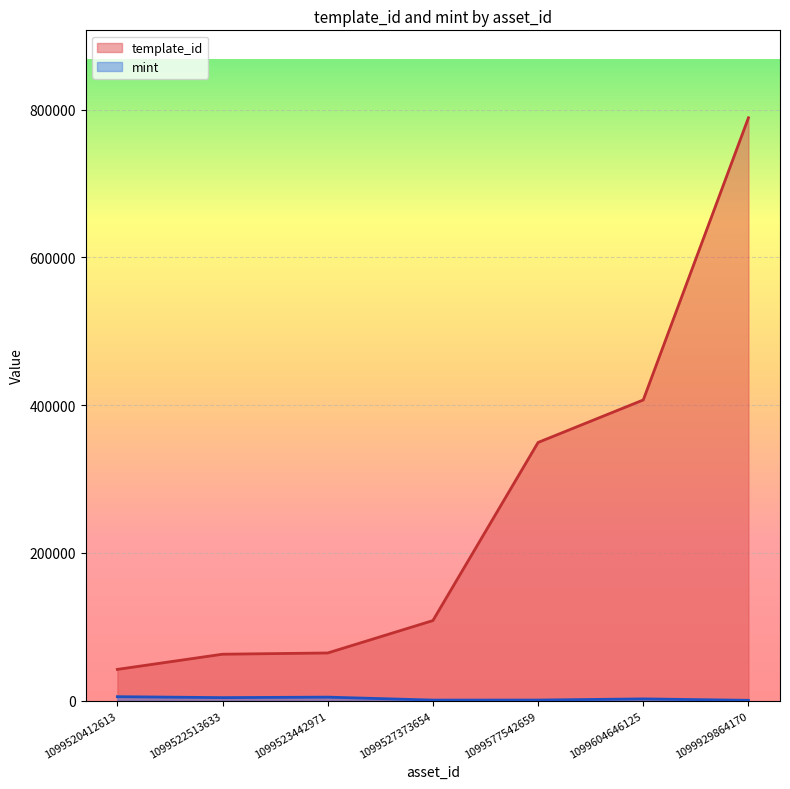

How many distinct data groups are displayed?

2